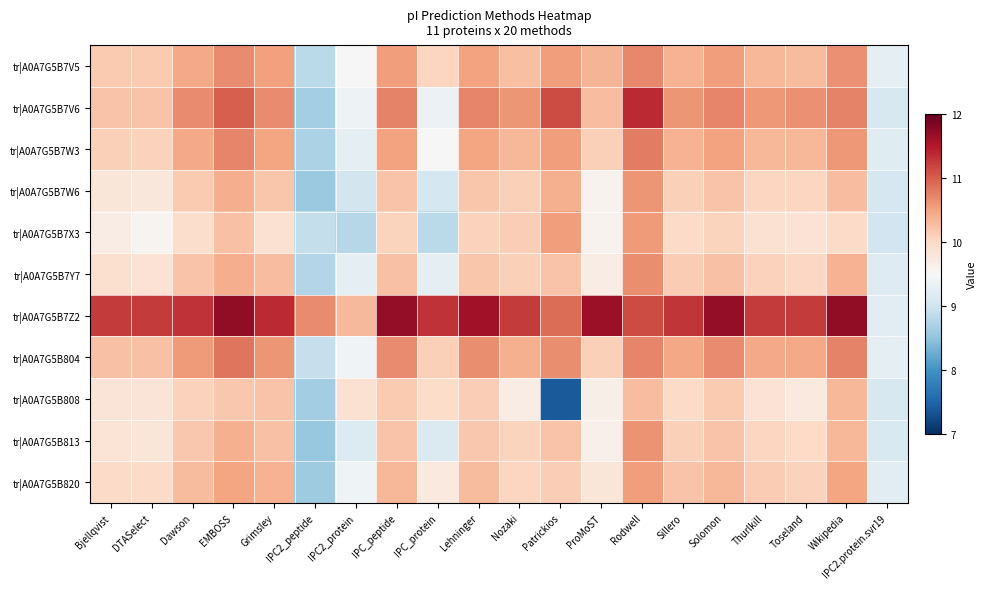

Rank the series by their maximum value, from lowest to highest.

tr|A0A7G5B808, tr|A0A7G5B820, tr|A0A7G5B7X3, tr|A0A7G5B7W6, tr|A0A7G5B813, tr|A0A7G5B7Y7, tr|A0A7G5B7V5, tr|A0A7G5B7W3, tr|A0A7G5B804, tr|A0A7G5B7V6, tr|A0A7G5B7Z2